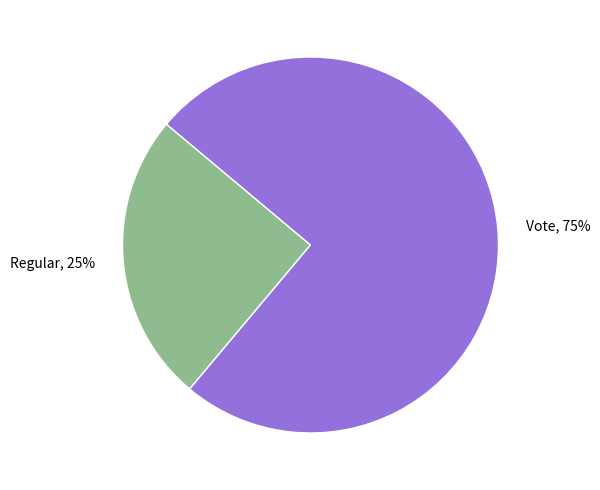

Rank the categories by value from lowest to highest.

Regular, Vote